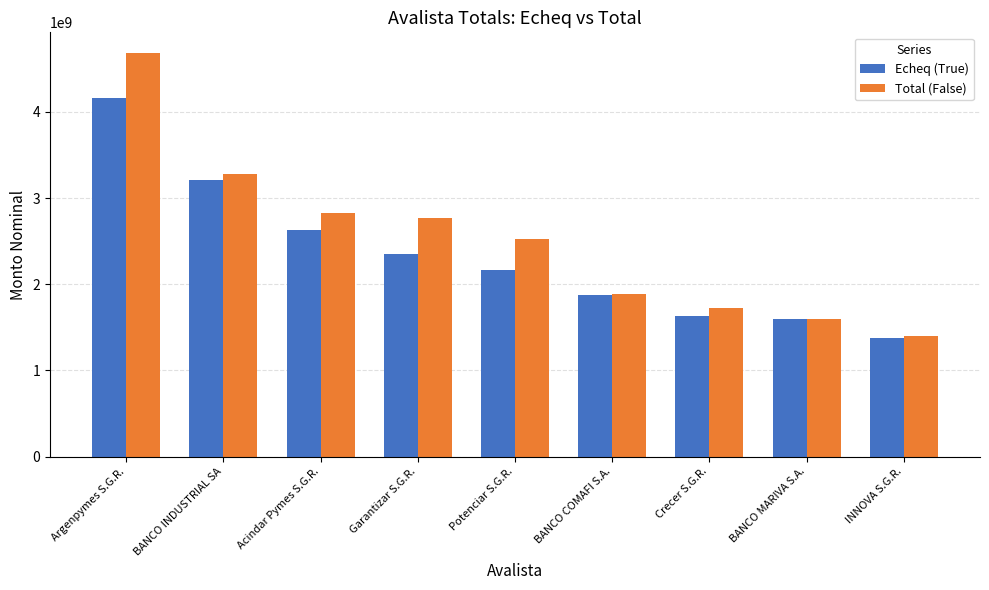

Is the value of Echeq (True) at BANCO INDUSTRIAL SA greater than the value of Total (False) at BANCO INDUSTRIAL SA?

No